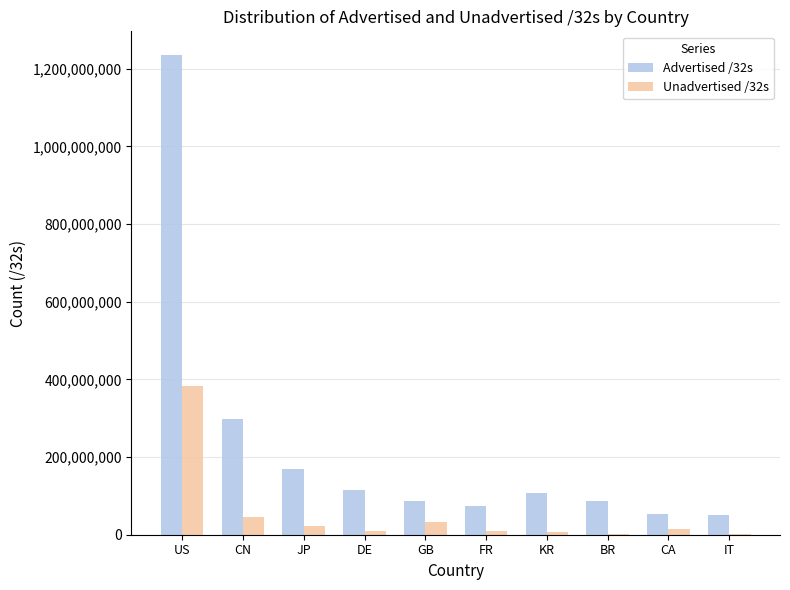

What is the spread (max minus min) of values at CA?

39821824